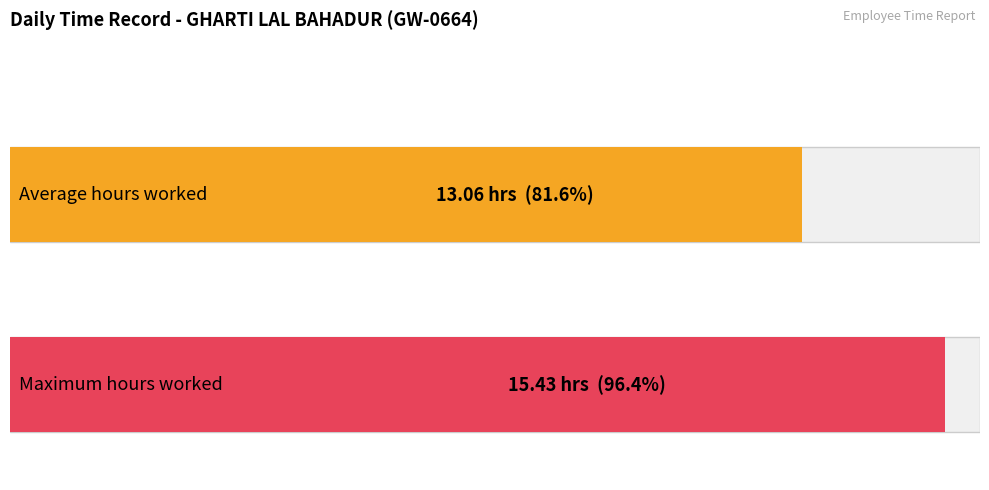

What is the maximum value shown in the chart?

15.4